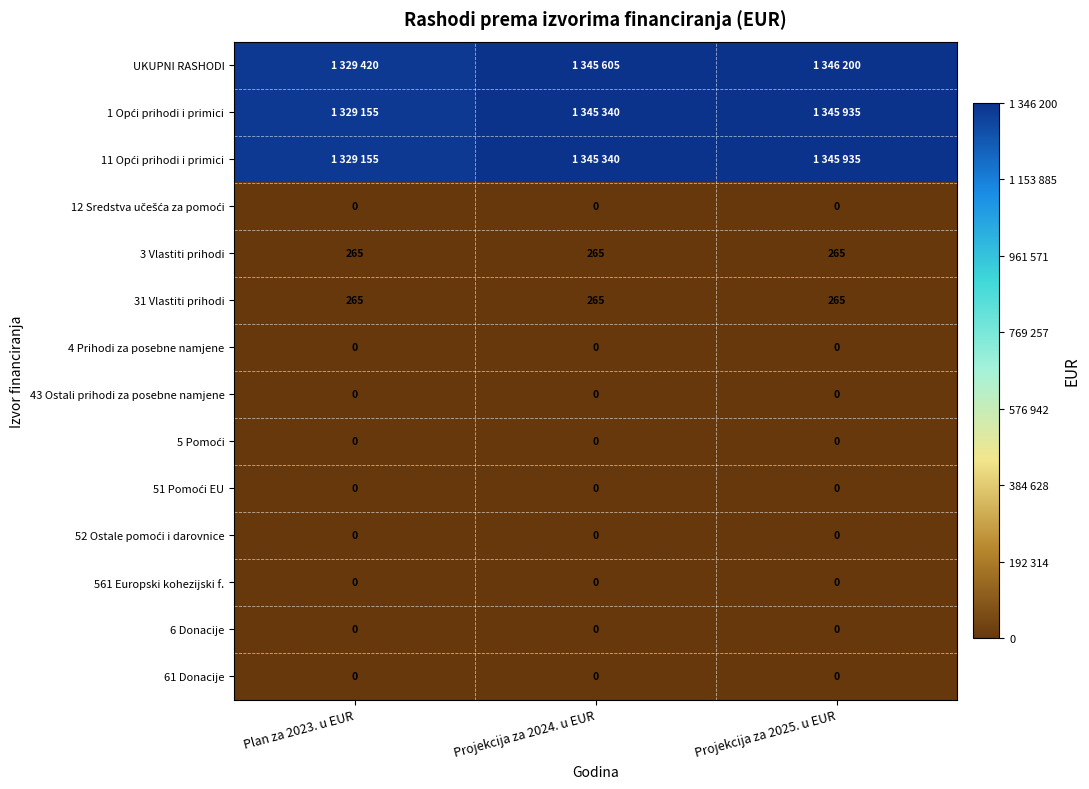

At which category is the sum across all series the highest?

Projekcija za 2025. u EUR